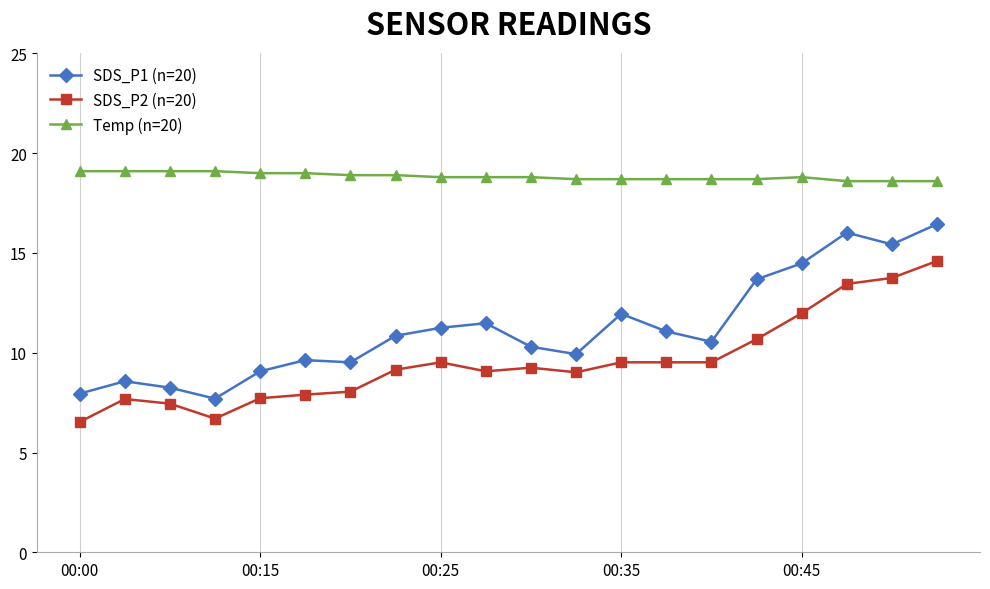

Which series has the largest total across all categories?

Temp (n=20)